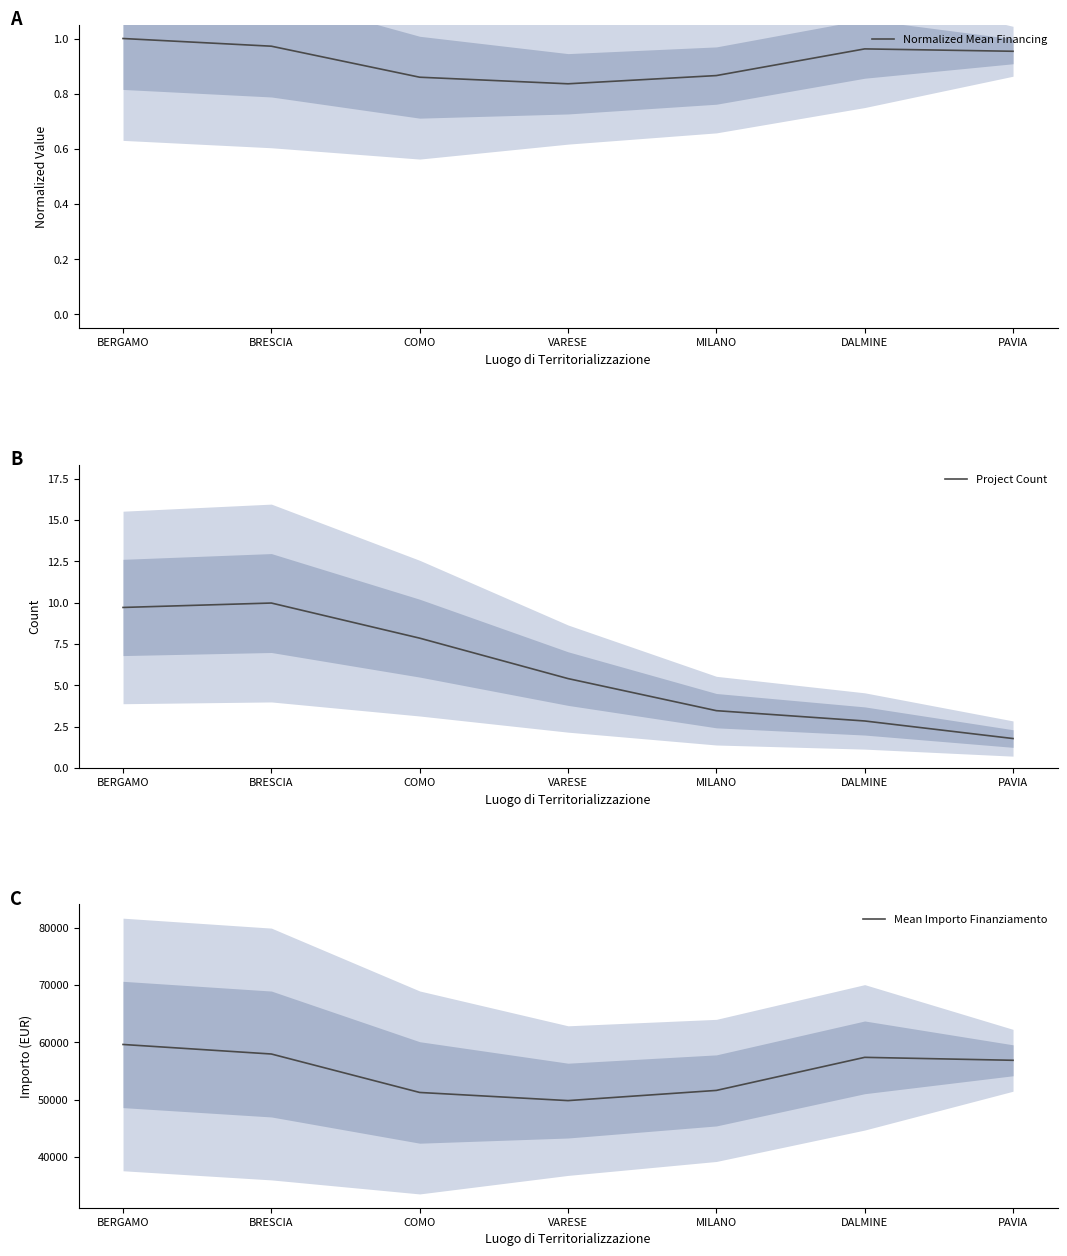

What position from the right is PAVIA?

1